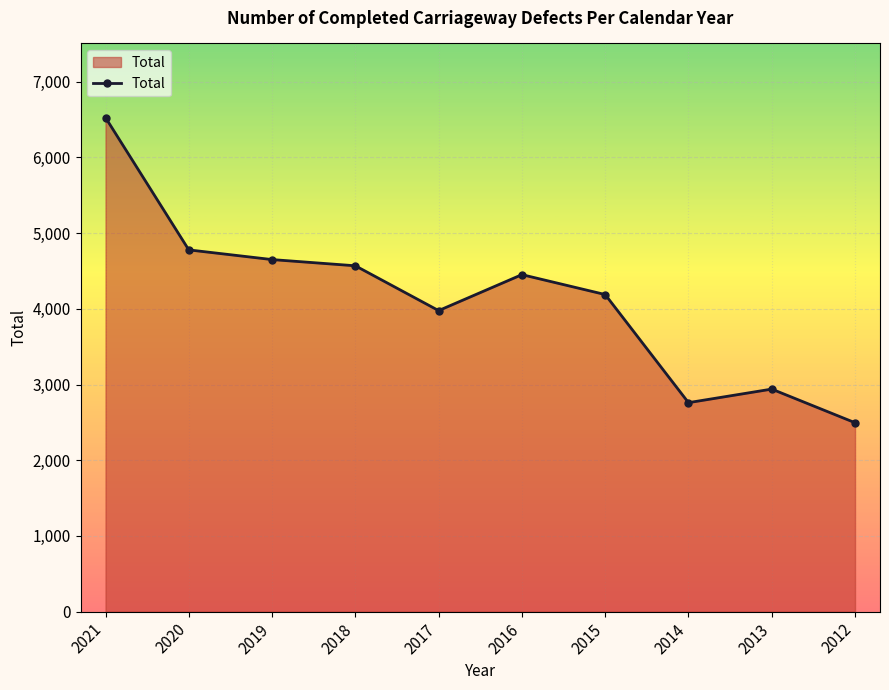

How many interior local peaks (higher than both neighbors) does the data have?

2